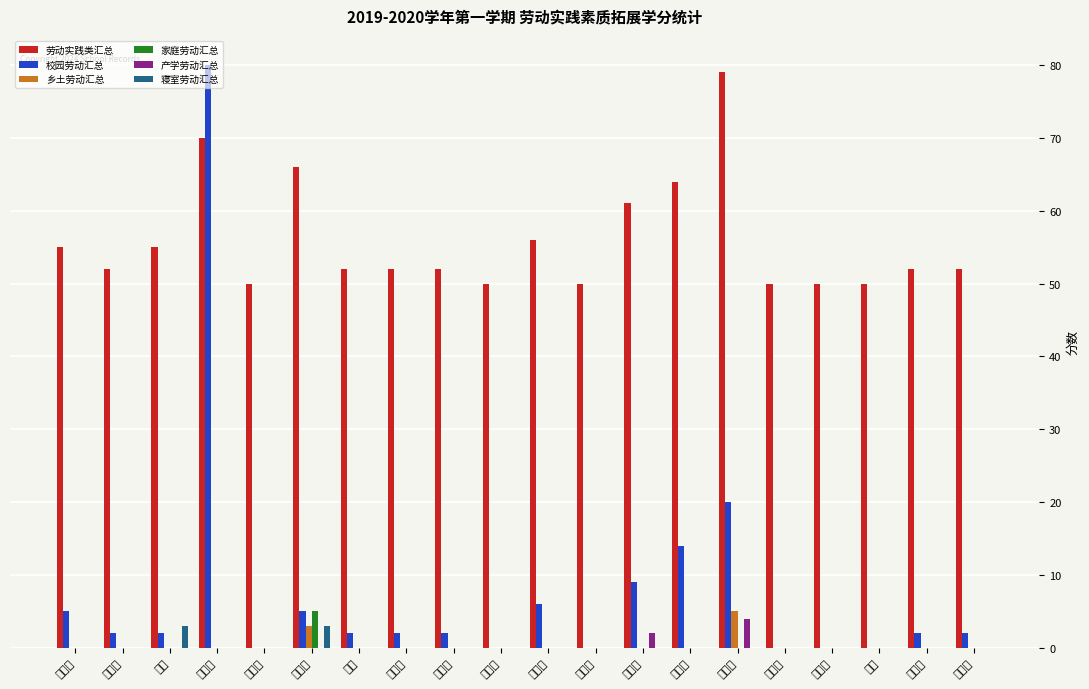

How many bars are there in each group?

6